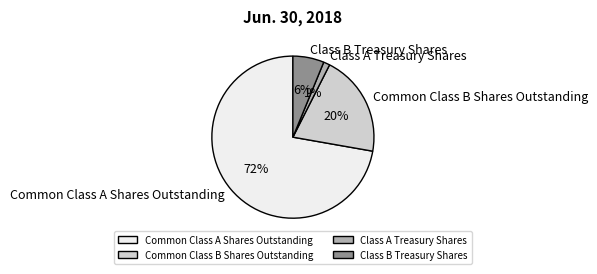

Is there a majority slice in this chart?

Yes